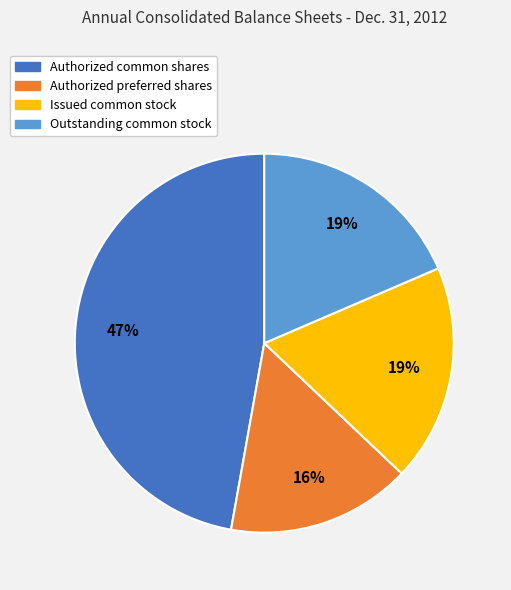

True or false: Issued common stock accounts for 19% of the total.

True